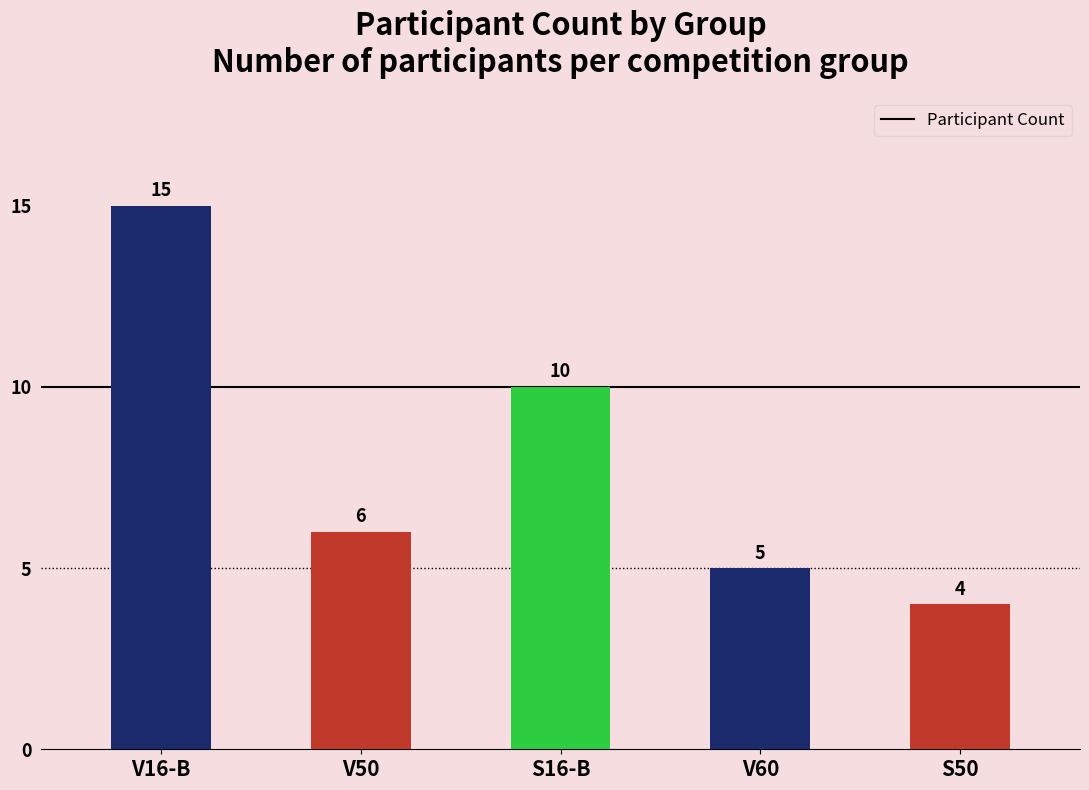

What position from the left is V50?

2